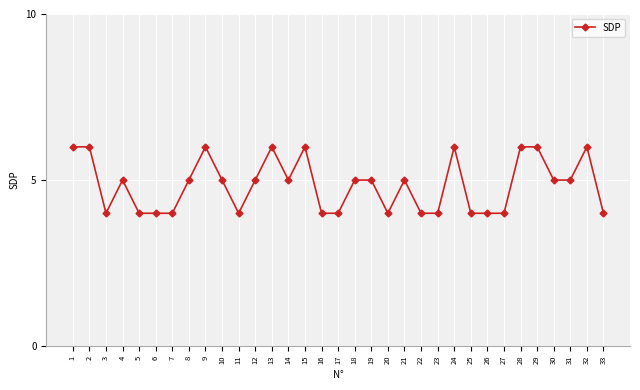

The value at 14 is 7. True or false?

False